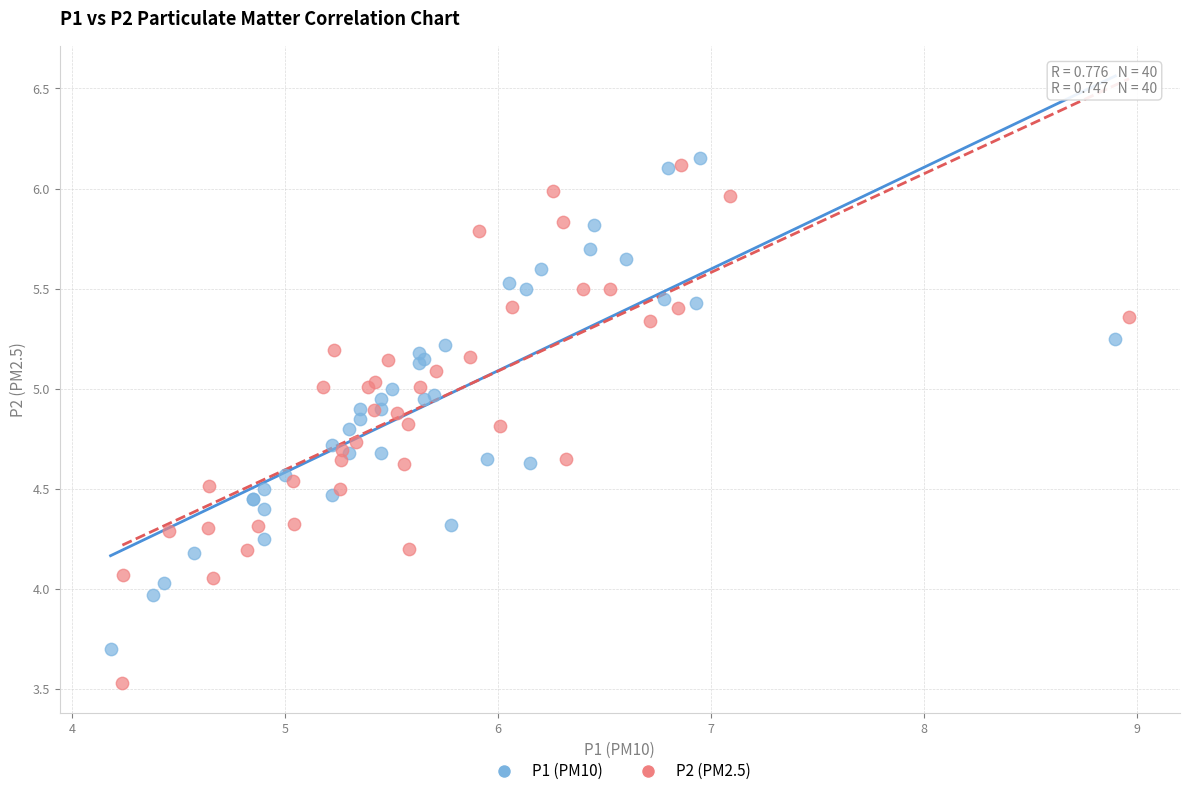

Which series has the widest spread of Y values?

P2 (PM2.5)